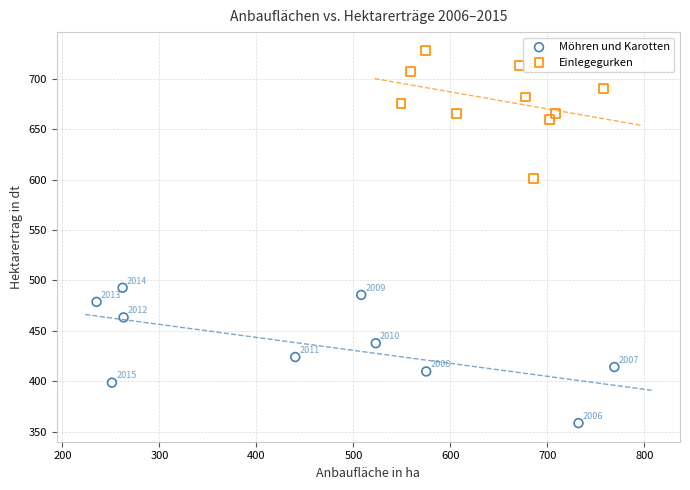

Which series contains the highest Y value?

Einlegegurken